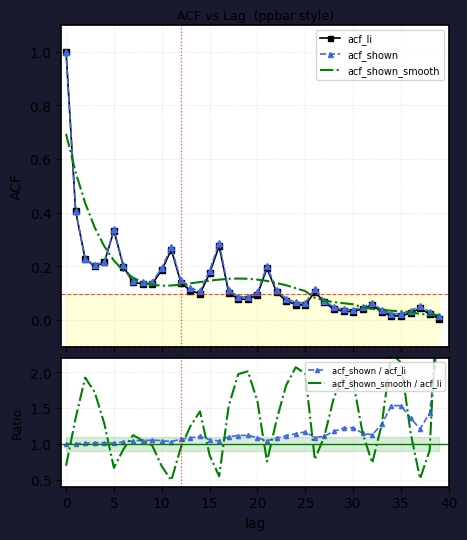

What is the highest value of the acf_li series?

1.0